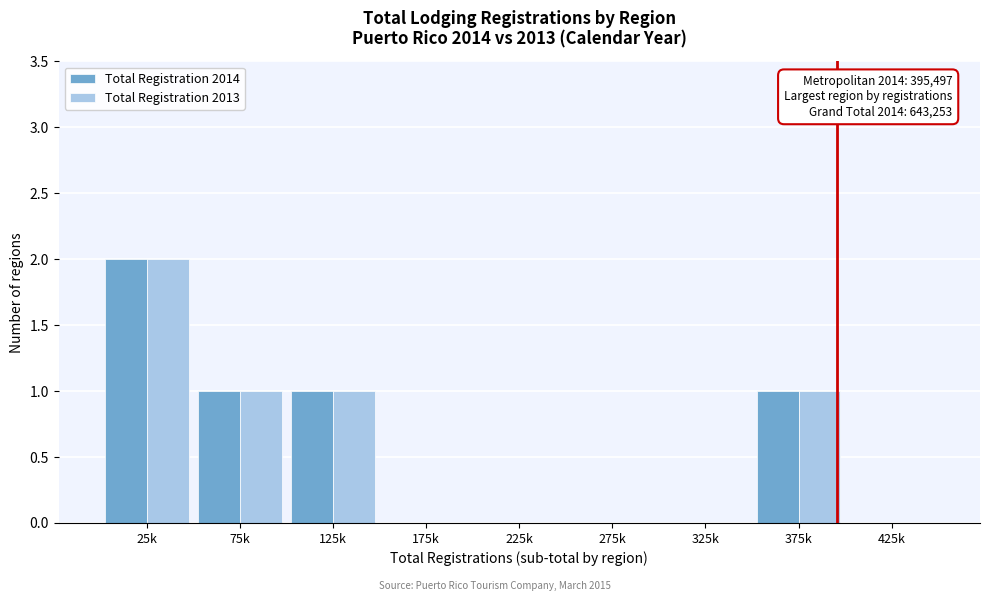

Reading left to right, extract all data points from this chart.

Total Registration 2014: 25k=2	75k=1	125k=1	175k=0	225k=0	275k=0	325k=0	375k=1	425k=0
Total Registration 2013: 25k=2	75k=1	125k=1	175k=0	225k=0	275k=0	325k=0	375k=1	425k=0